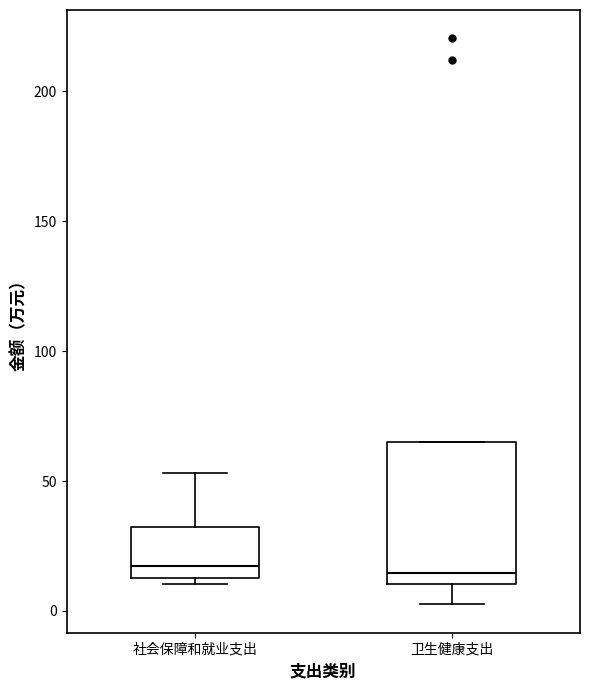

Reading left to right, read every box against the y-axis: the position of its median line, the range the box covers, and the ends of its whiskers. The values are not printed on the chart, so give them approximately, as read against the axis.

社会保障和就业支出: median 15 (just above the box's lower edge), box 15 to 30, whiskers 10 to 55
卫生健康支出: median 15, box 10 to 65, whiskers 5 to 65